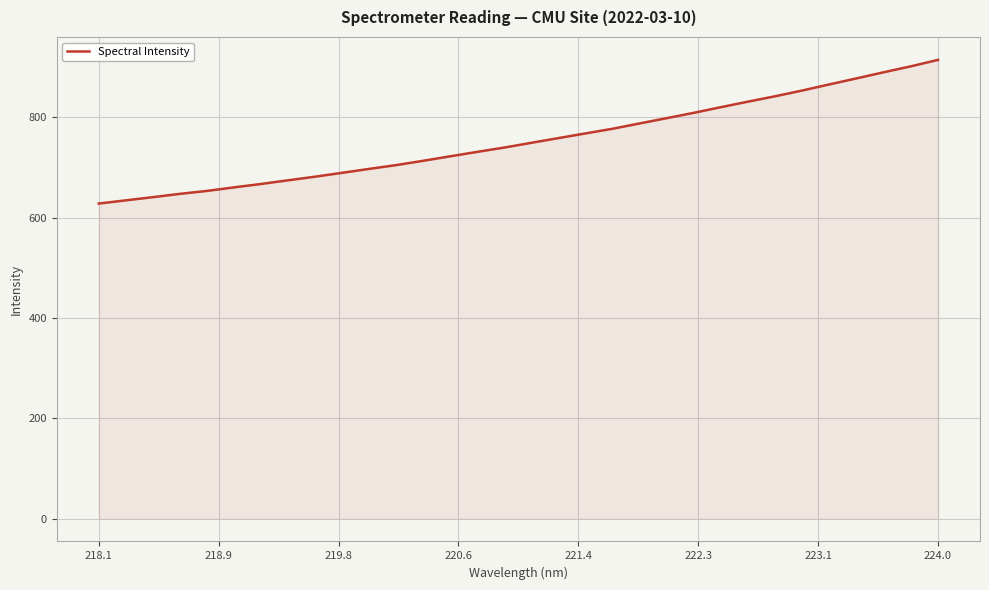

What is the smallest value displayed?

627.9